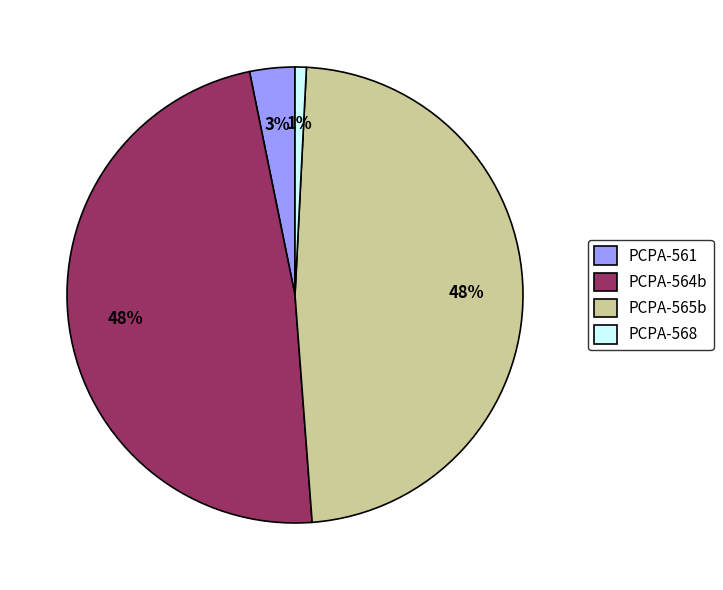

To the nearest percent, what is the difference between the PCPA-568 and PCPA-564b slice percentages?

47%